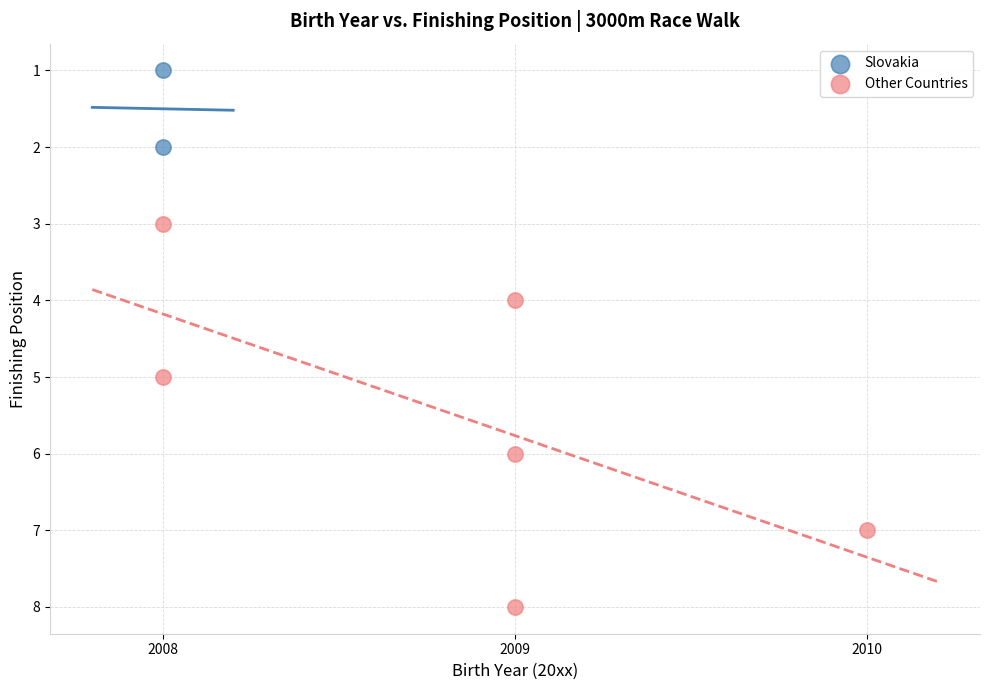

Which series reaches the maximum Y coordinate?

Other Countries